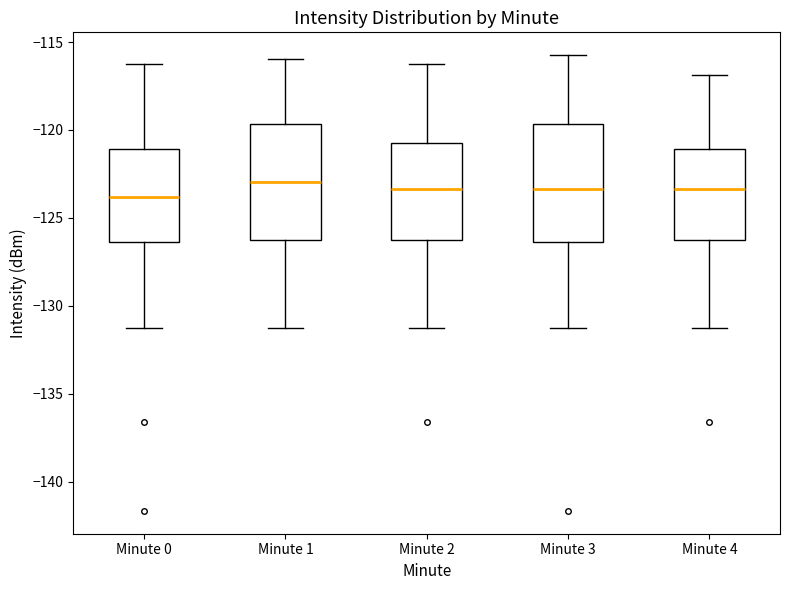

Reading left to right, transcribe this box plot: for each box, give where its median line is, the range the box spans, and where its two whiskers end, as read against the y-axis. The values are not printed on the chart, so give them approximately, as read against the axis.

Minute 0: median -124.0, box -126.5 to -121.0, whiskers -131.5 to -116.5
Minute 1: median -123.0, box -126.0 to -119.5, whiskers -131.5 to -116.0
Minute 2: median -123.5, box -126.5 to -121.0, whiskers -131.5 to -116.5
Minute 3: median -123.5, box -126.5 to -119.5, whiskers -131.5 to -115.5
Minute 4: median -123.5, box -126.0 to -121.0, whiskers -131.5 to -117.0